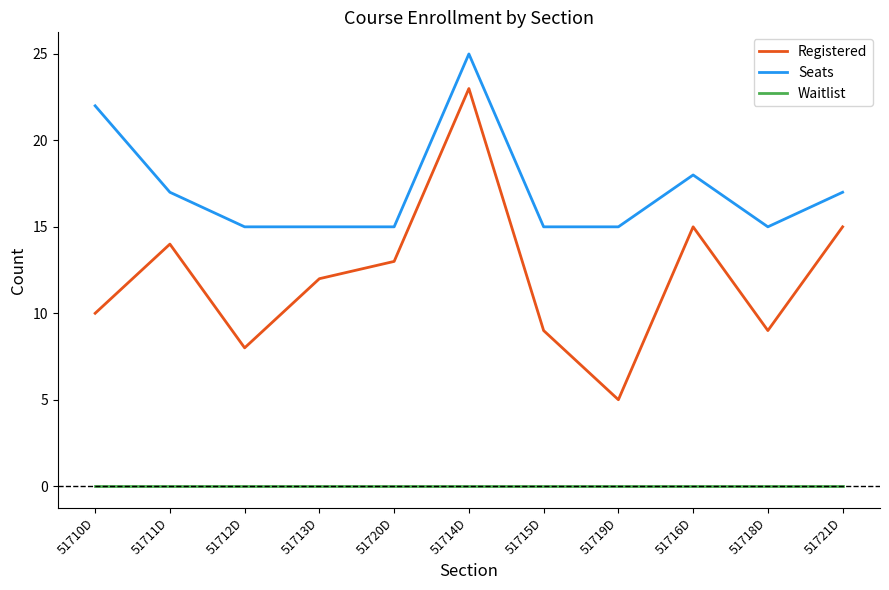

How many series are shown in this chart?

3